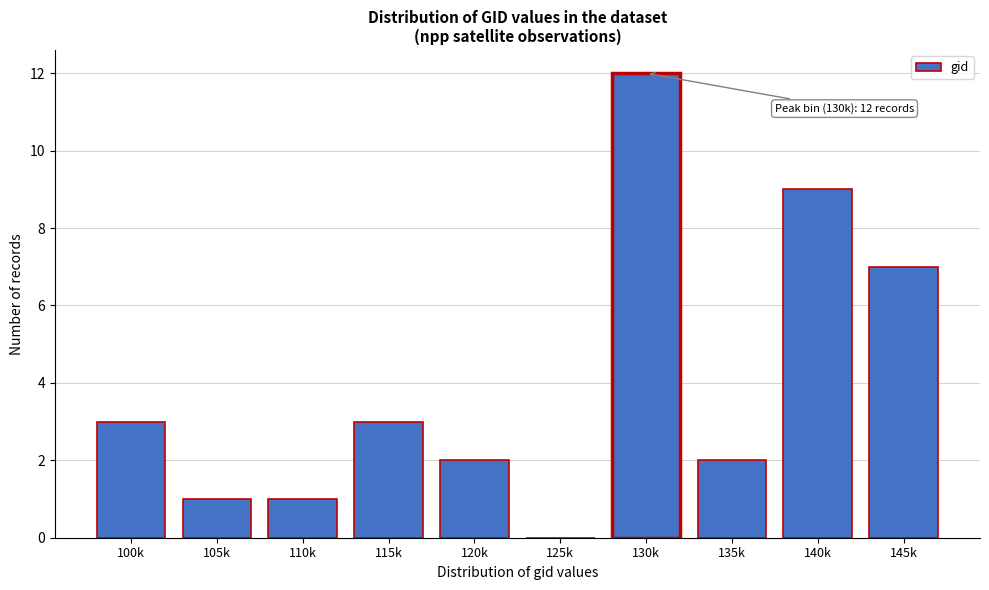

Reading left to right, transcribe all the data shown in this chart.

100k=3	105k=1	110k=1	115k=3	120k=2	125k=0	130k=12	135k=2	140k=9	145k=7